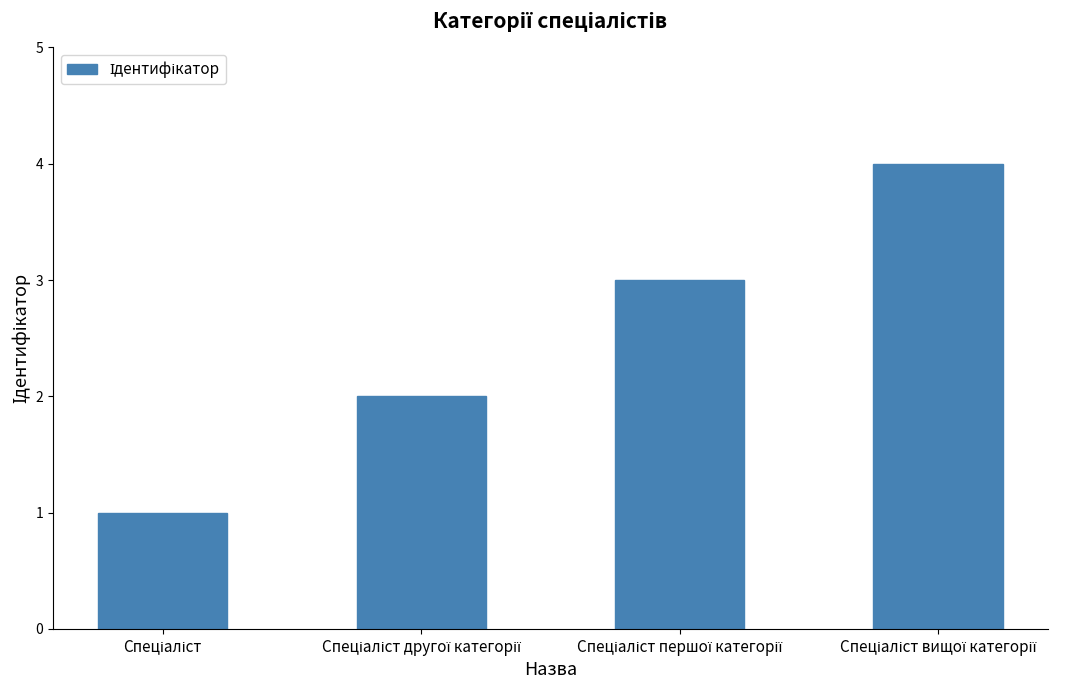

What is the maximum value shown in the chart?

4